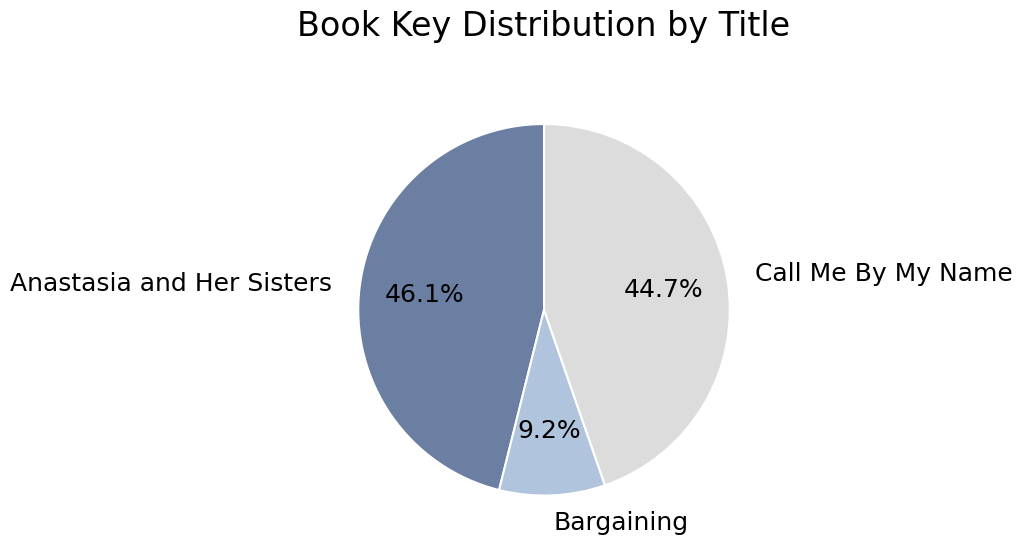

Combined, do Anastasia and Her Sisters and Bargaining account for over 50%?

Yes